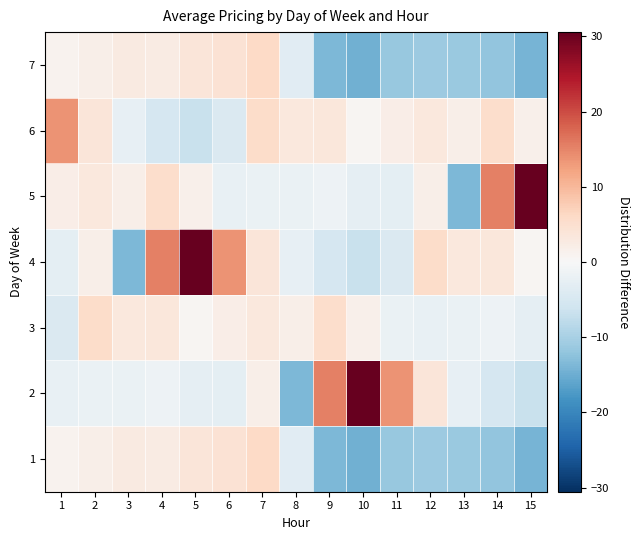

What is the greatest value displayed?

30.6